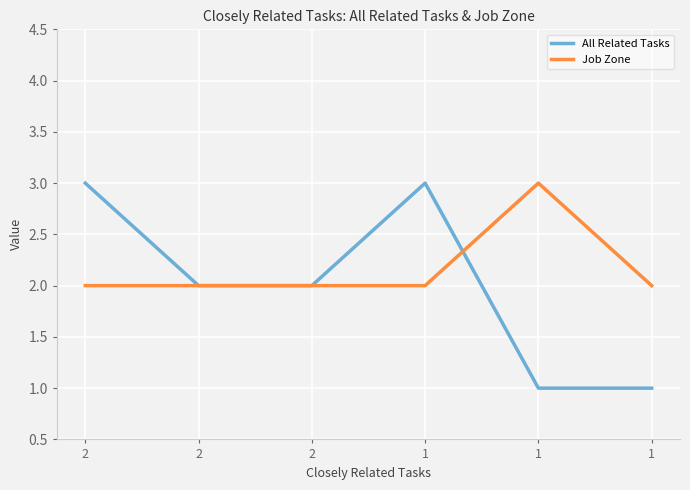

True or false: All Related Tasks has more than 0 points higher than both neighbors.

True